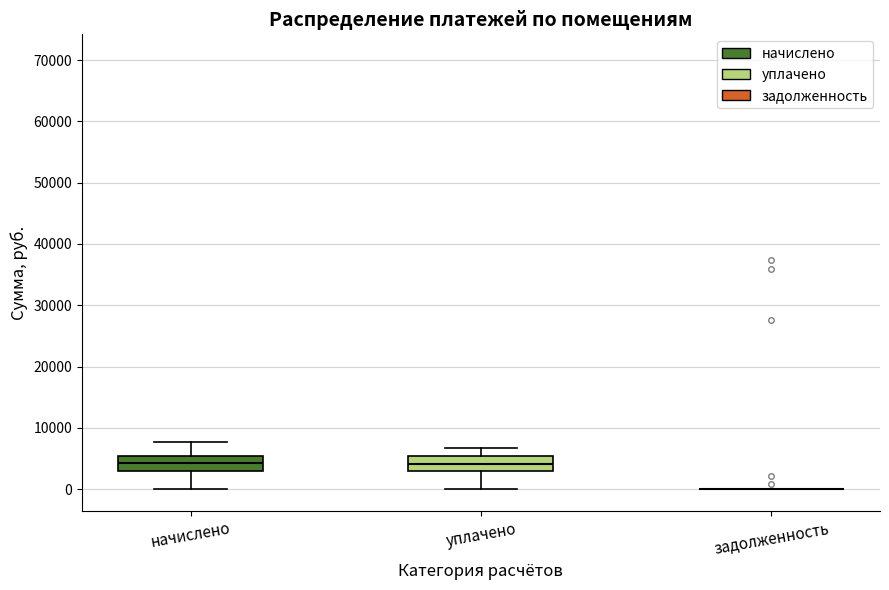

Reading left to right, transcribe this box plot: for each box, give where its median line is, the range the box spans, and where its two whiskers end, as read against the y-axis. The values are not printed on the chart, so give them approximately, as read against the axis.

начислено: median 4000, box 3000 to 5000, whiskers 0 to 8000
уплачено: median 4000, box 3000 to 5000, whiskers 0 to 7000
задолженность: box collapsed to a line at 0, whiskers 0 to 0